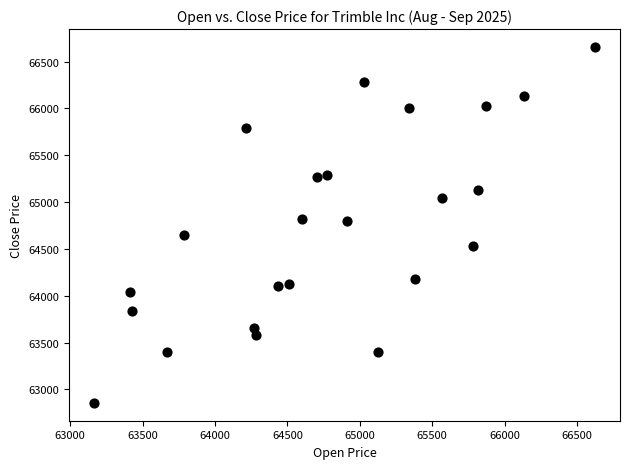

What is the range of Y values (max minus min)?

3802